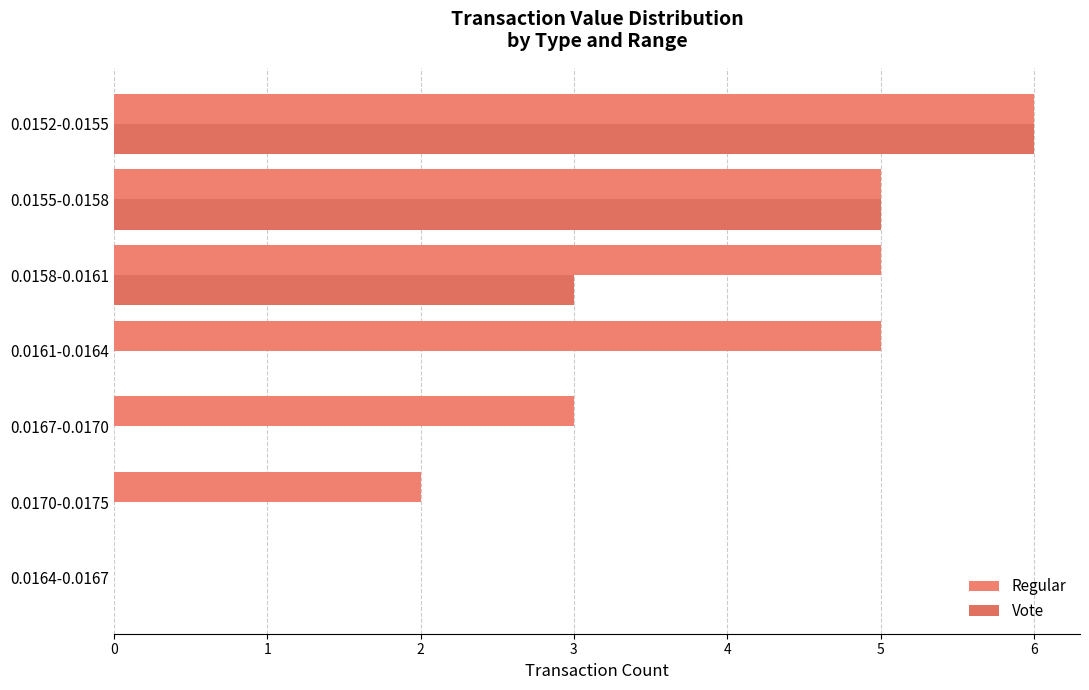

How many data points in Regular are above 5?

1